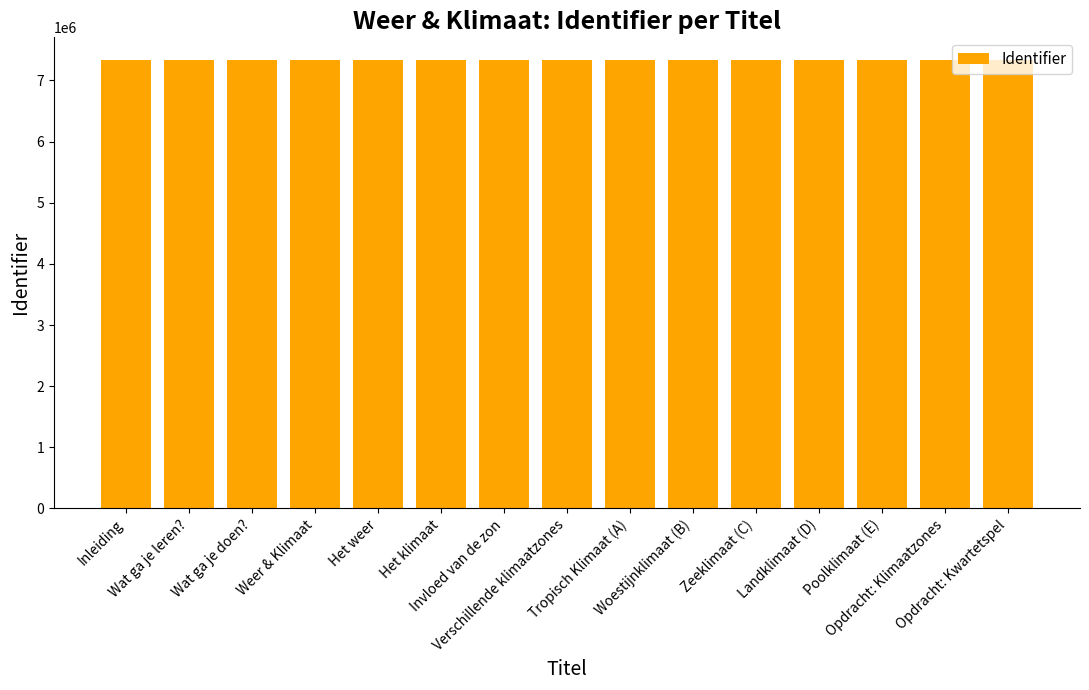

What is the smallest value displayed?

7338732